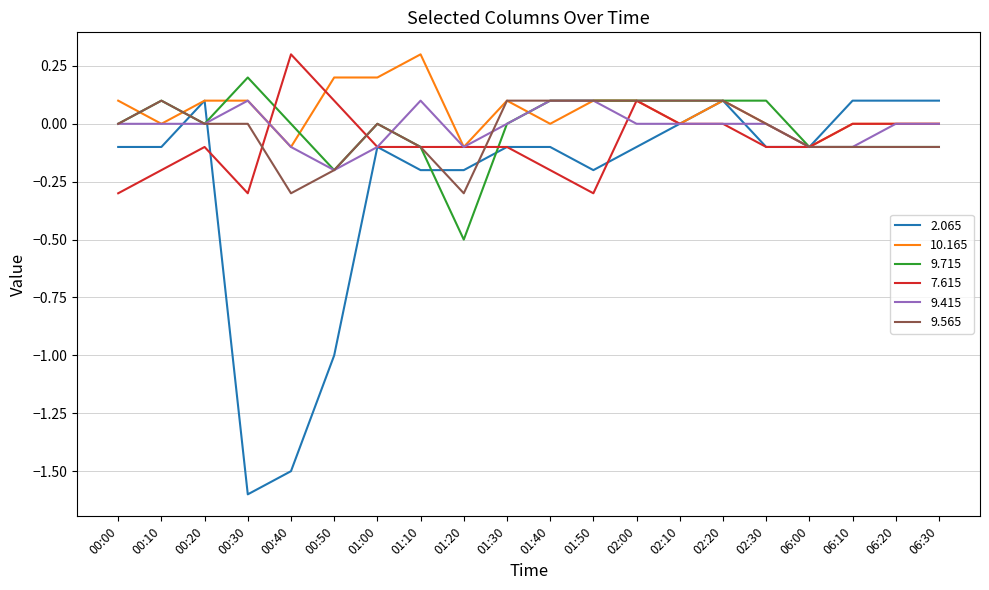

The value of 2.065 at 06:20 is 0.2. True or false?

False